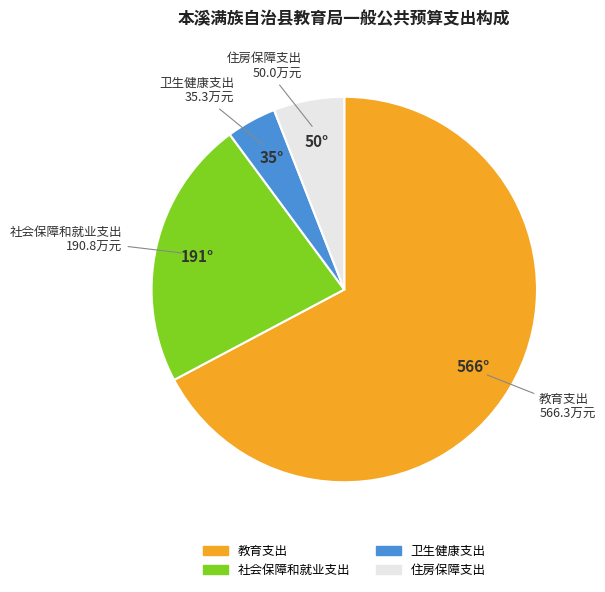

Which slice represents more than half of the pie?

教育支出